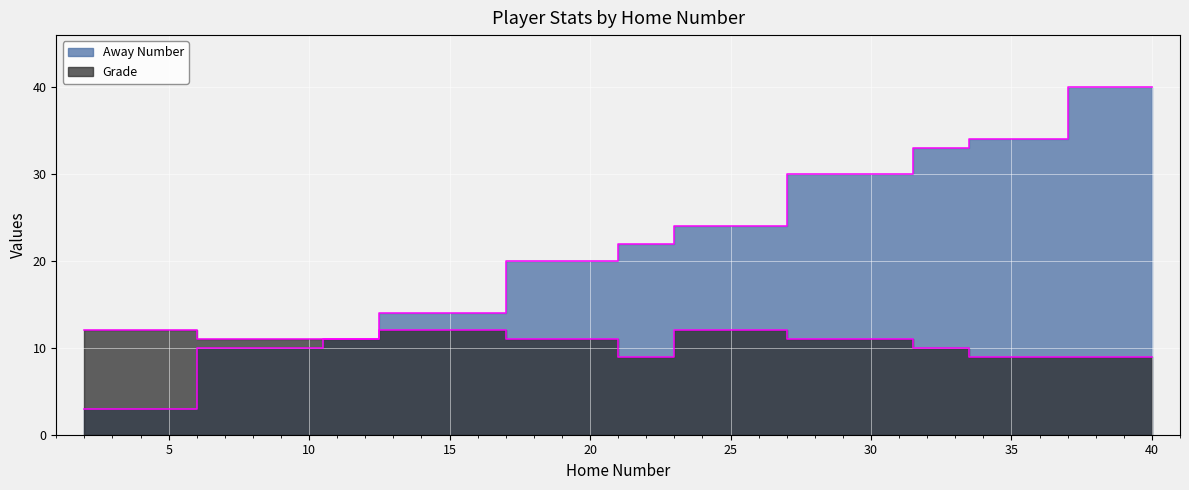

At which label is Away Number closest to 21?

20